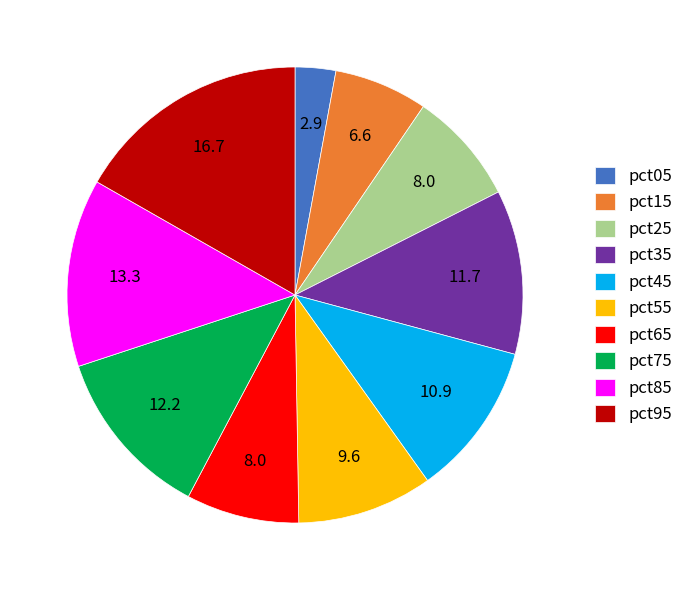

True or false: pct85 accounts for 3% of the total.

False